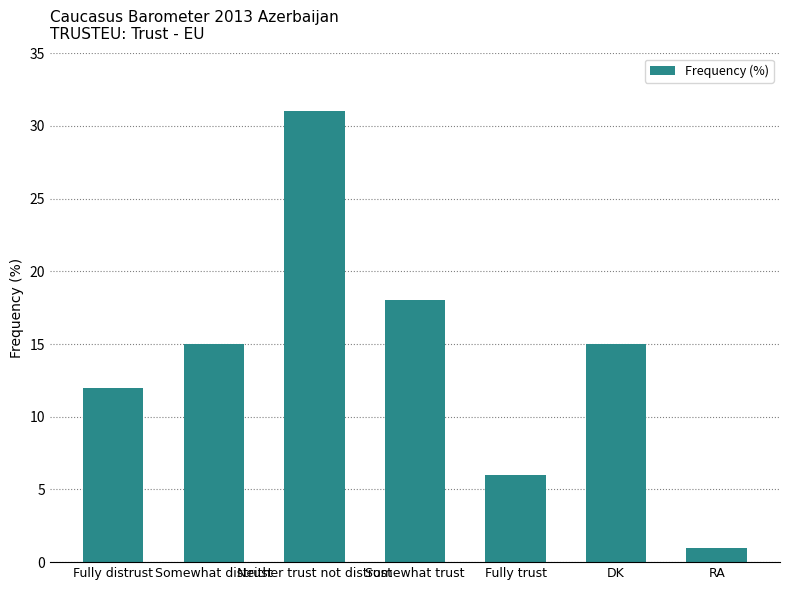

What is the change in value from Fully distrust to Neither trust not distrust?

+19